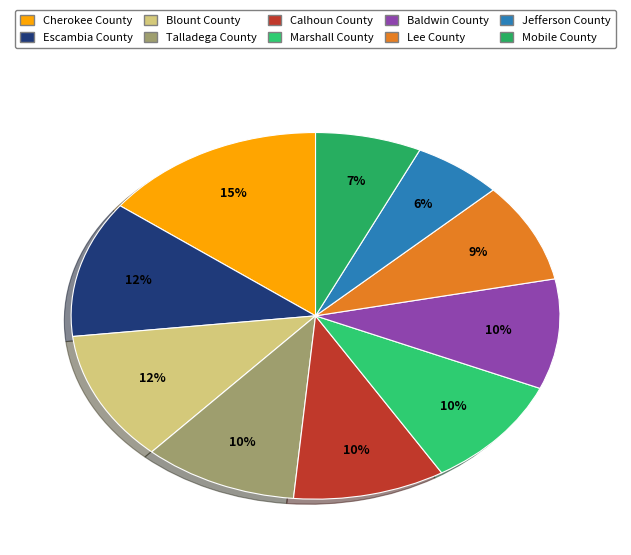

Which has a higher value, Mobile County or Cherokee County?

Cherokee County